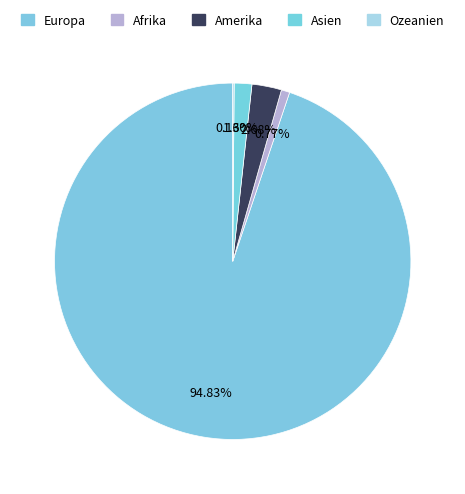

Does any single category account for the majority?

Yes